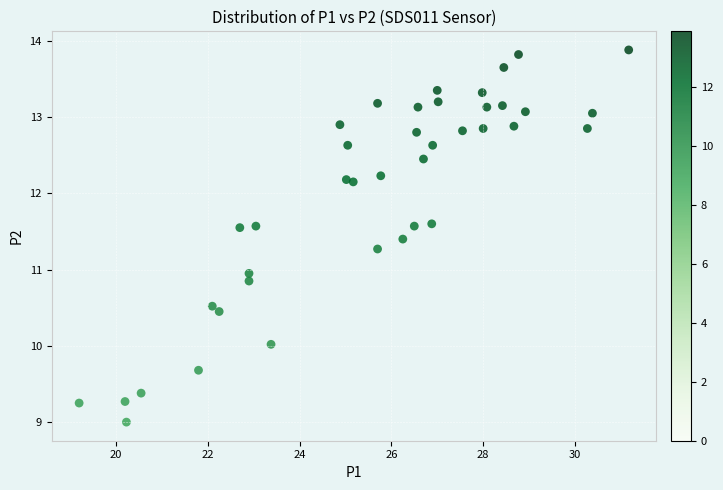

What is the range of X values (max minus min)?

12.0